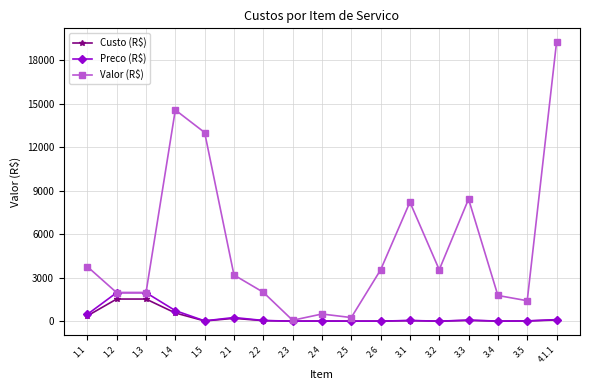

How many values in the Preco (R$) series exceed 47?

9